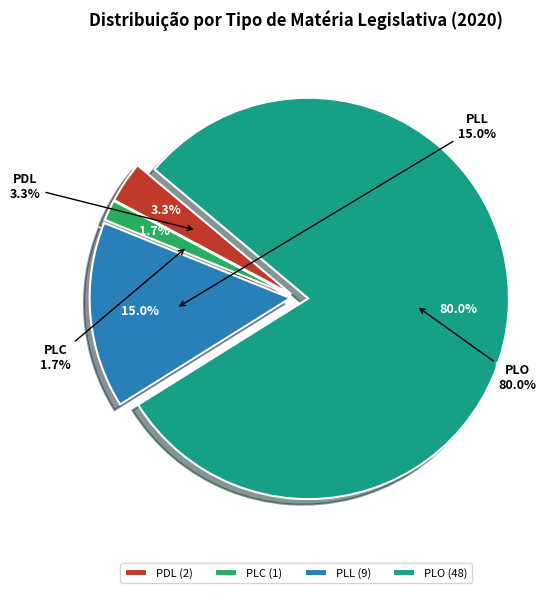

What is the largest slice in the pie chart?

PLO